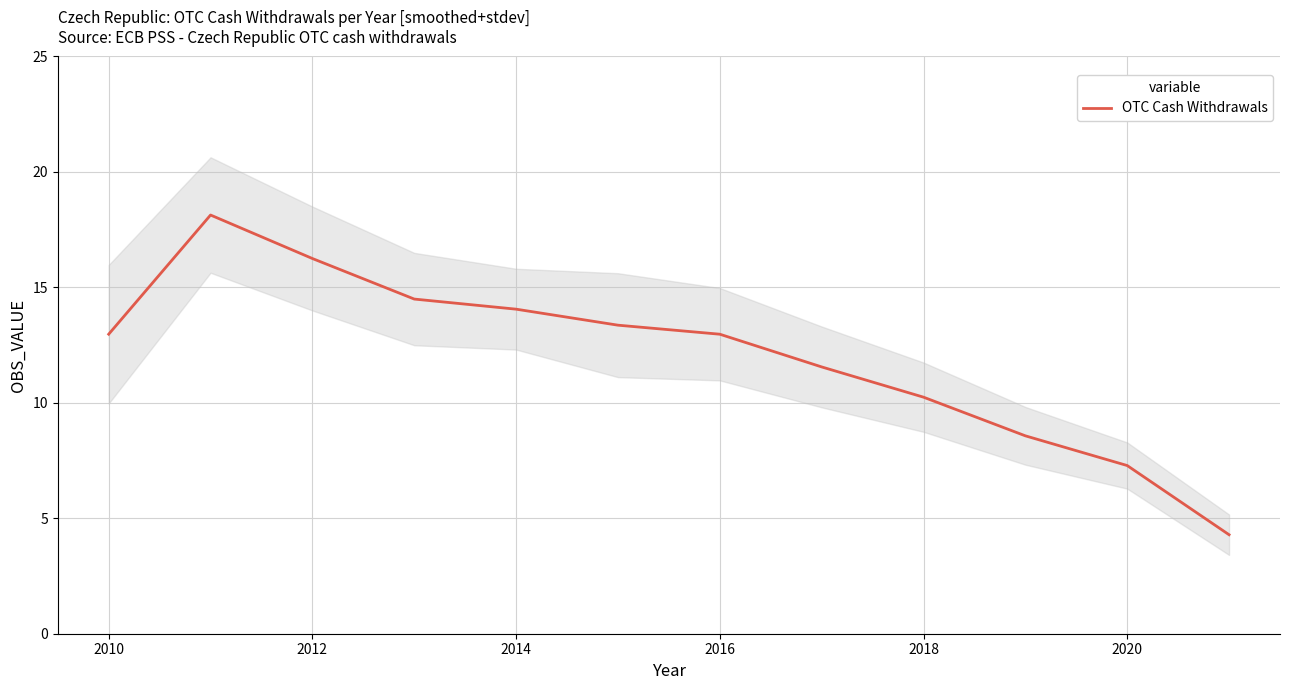

Reading right to left, what are all the values shown in this chart?

4.3	7.3	8.6	10.2	11.6	13.0	13.4	14.1	14.5	16.2	18.1	13.0